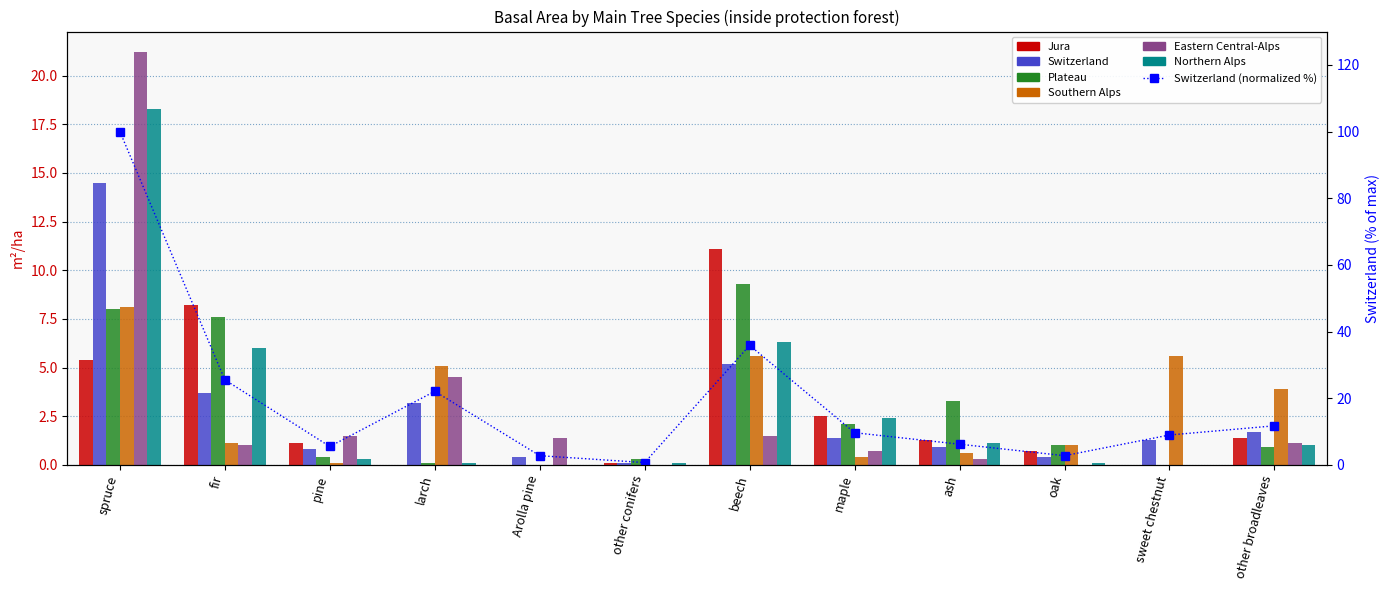

What is the average value of the Northern Alps series?

3.0